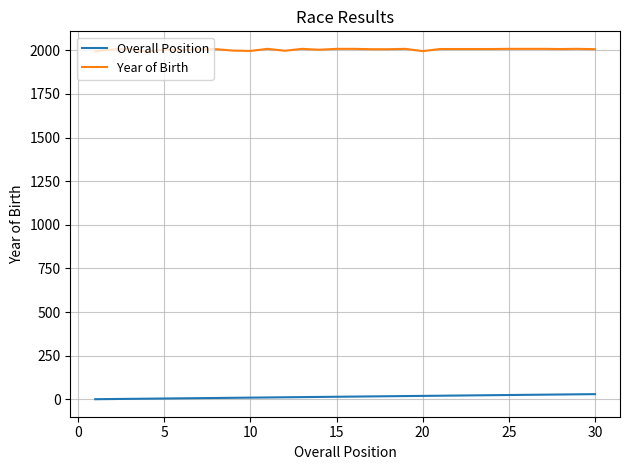

Which series has the largest total across all categories?

Year of Birth